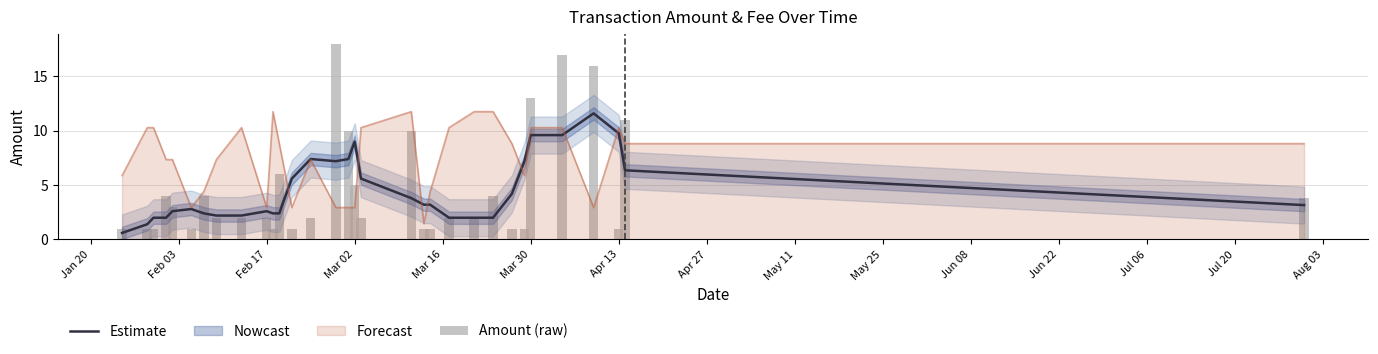

What is the maximum value for Forecast?

11.8